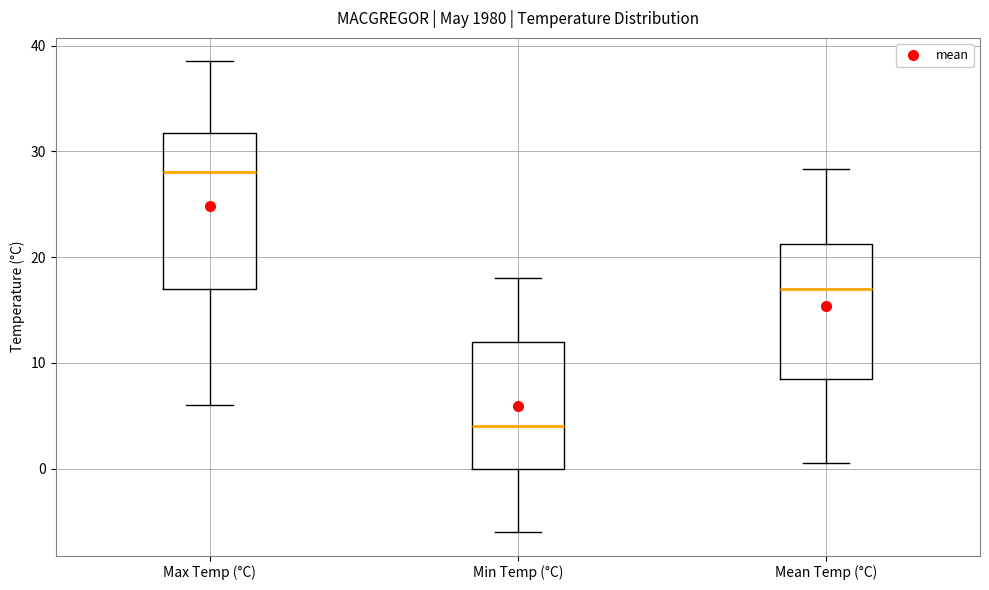

Where does the upper whisker of the box for Mean Temp (°C) end on the y-axis? The values are not printed on the chart, so give them approximately, as read against the axis.

28